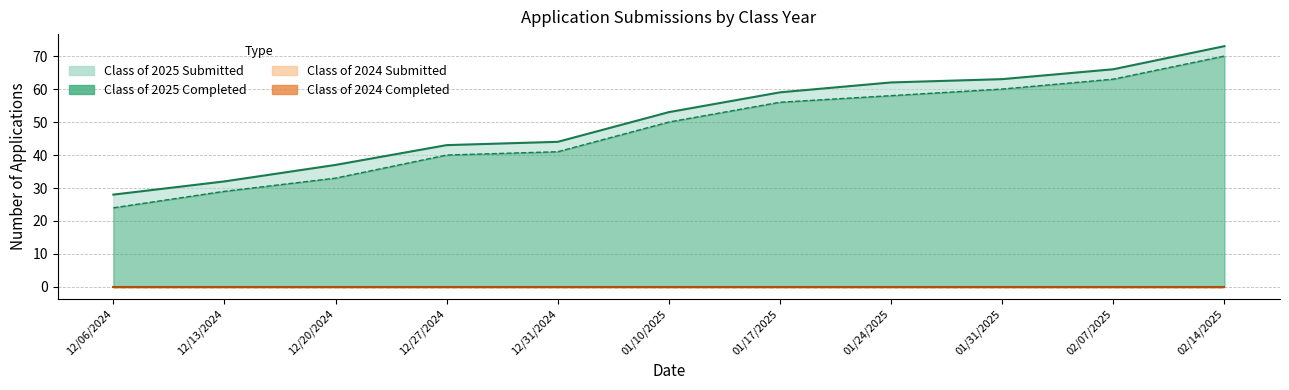

True or false: Class of 2025 Submitted has more than 0 points higher than both neighbors.

False